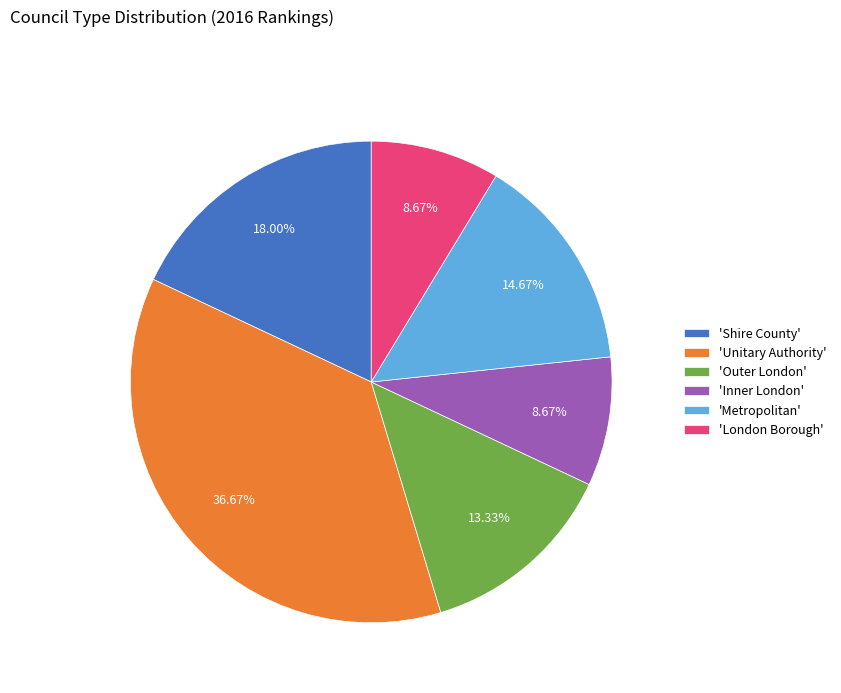

Combined, do 'Outer London' and 'Metropolitan' account for over 50%?

No